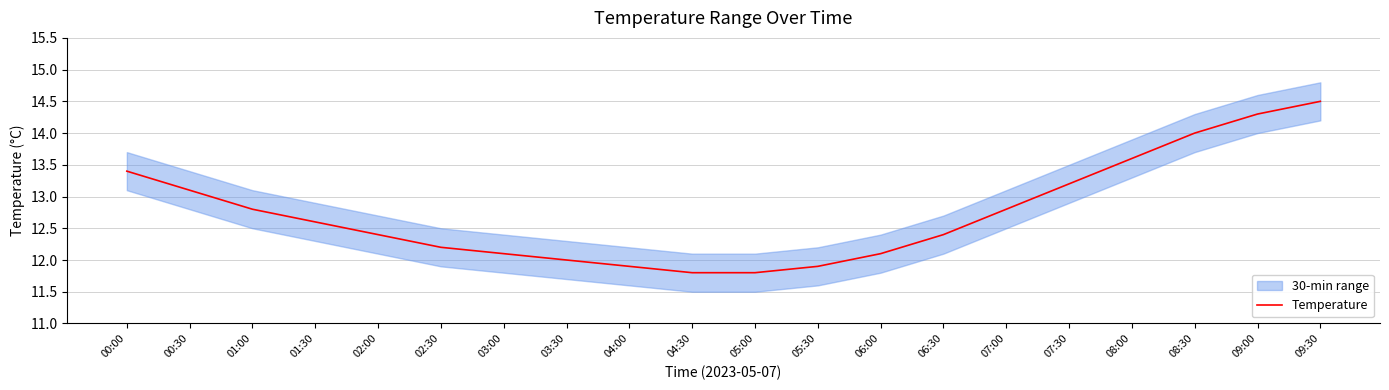

Is it true that the value at 06:00 is 12.1?

True